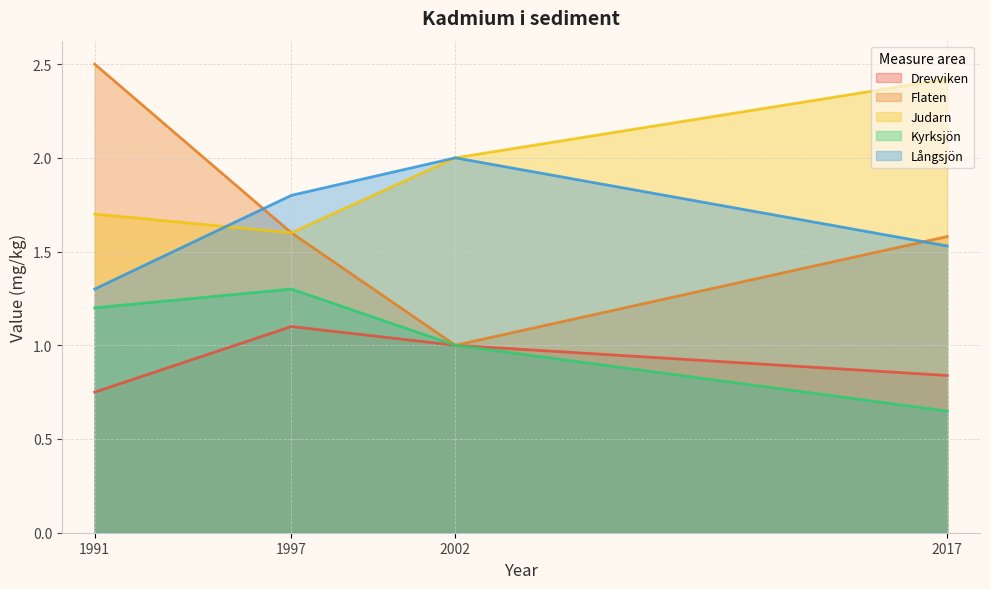

What is the difference between the Drevviken values at 2017 and 1991?

0.1